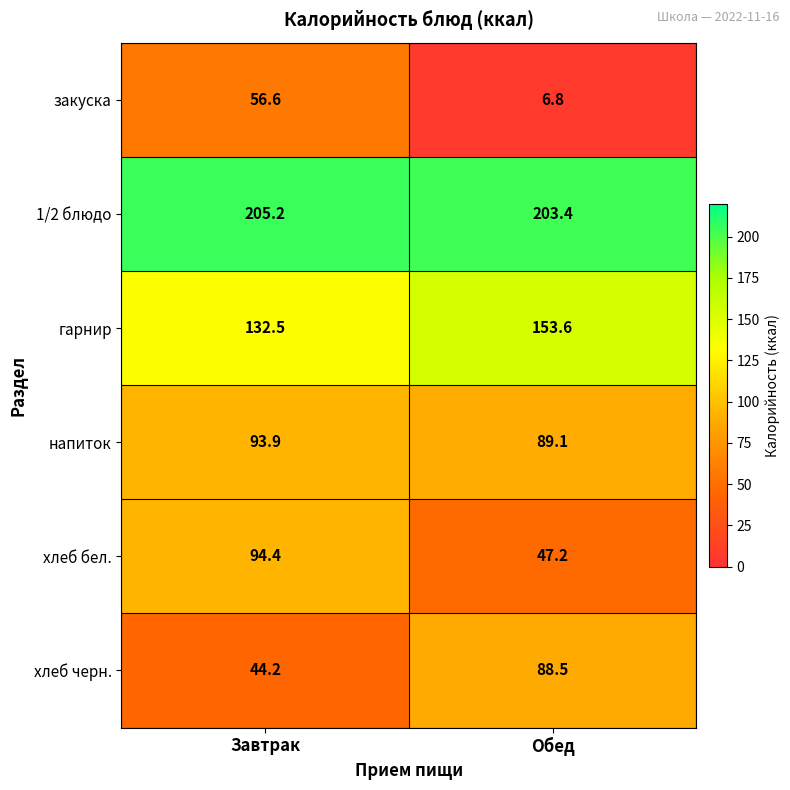

What is the difference between the highest and lowest values at Обед?

196.6